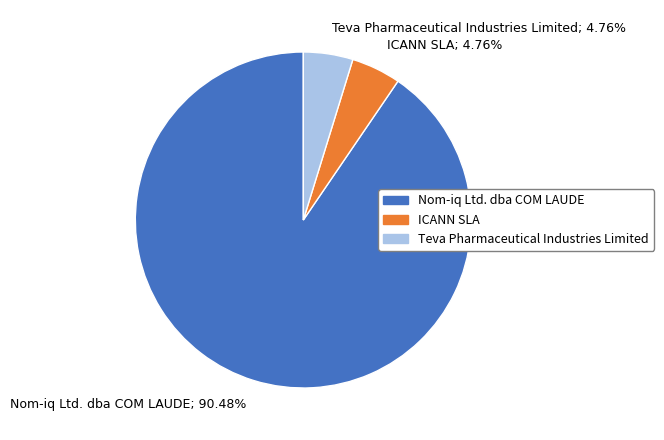

Does ICANN SLA represent more than half of the total?

No